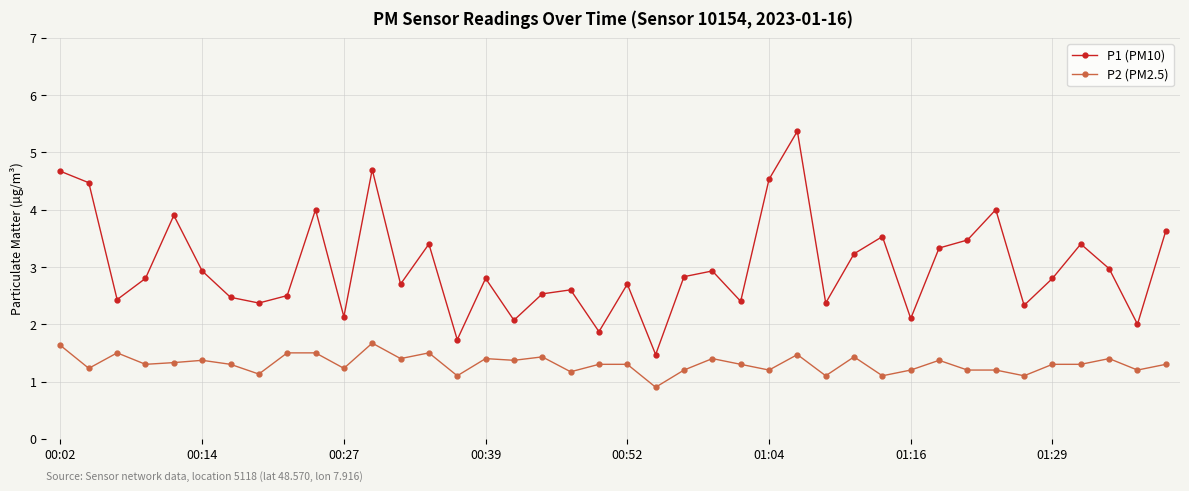

True or false: P1 (PM10) has more than 2 interior local peaks.

True